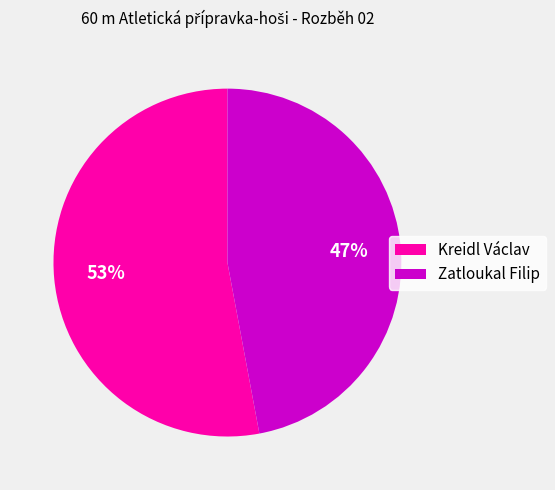

How many slices are in this pie chart?

2